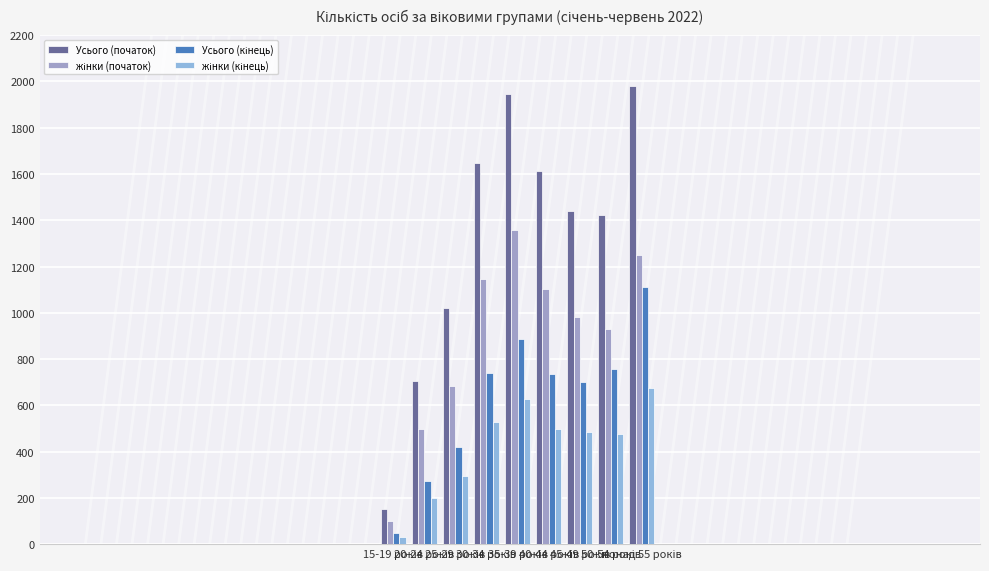

At how many categories does at least one series exceed 1810?

2